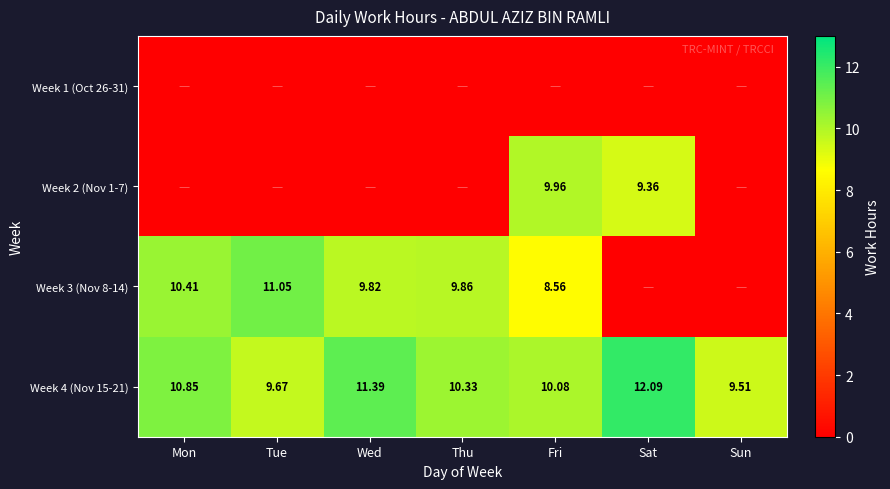

Where does the Week 3 (Nov 8-14) series first go above 9?

Mon